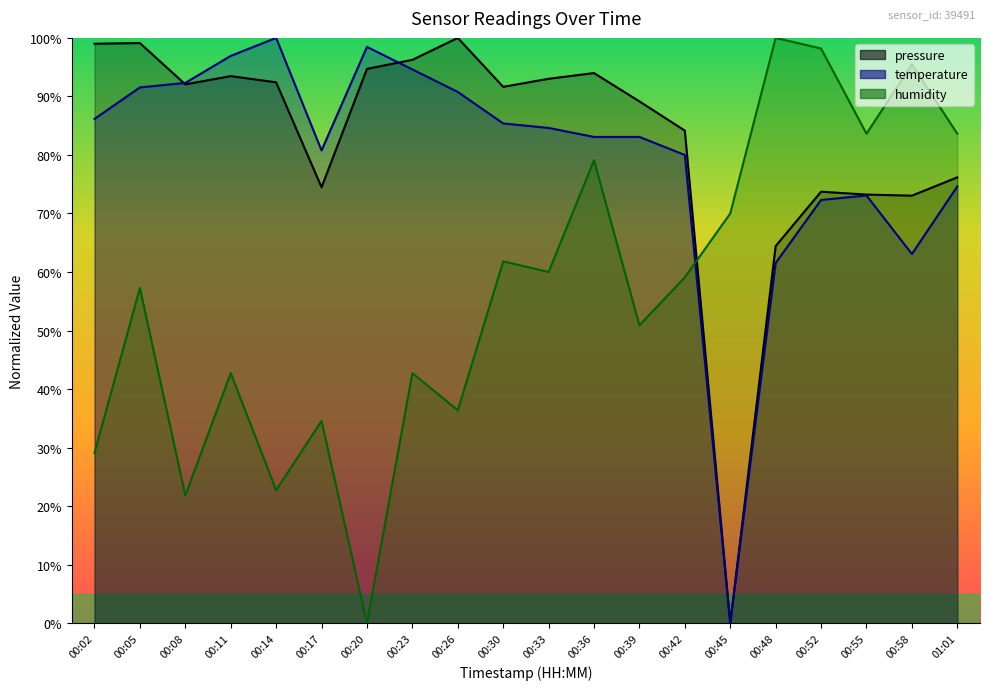

How many lines are shown in the chart?

3